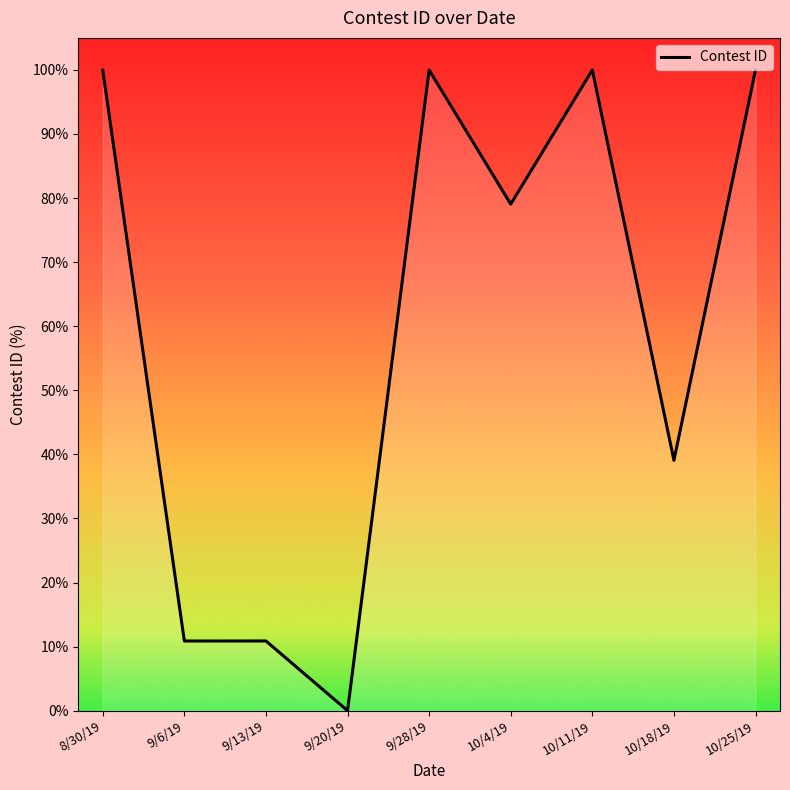

Read the value at 9/28/19.

100.0